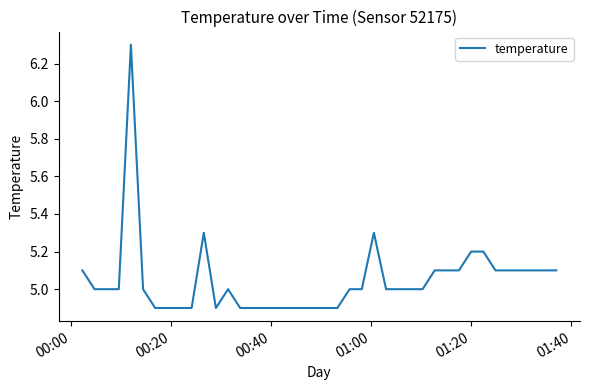

Does the chart display data point markers on the line(s)?

No